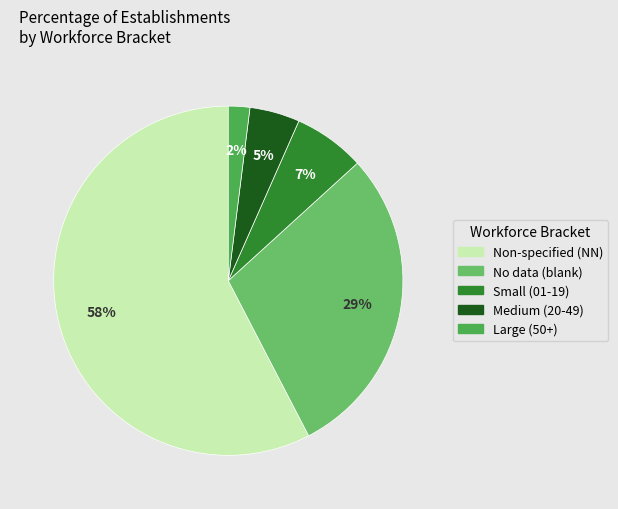

Is there any slice that represents more than half of the pie?

Yes